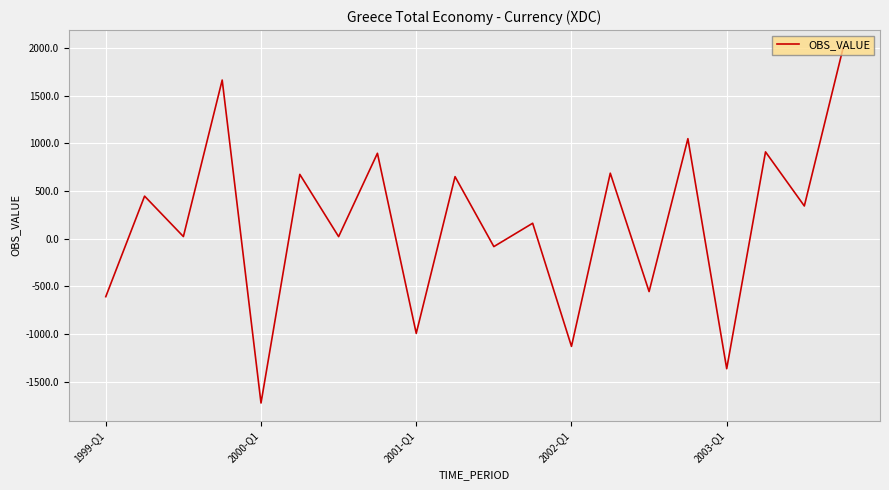

Is this an area chart (filled region under the line)?

No